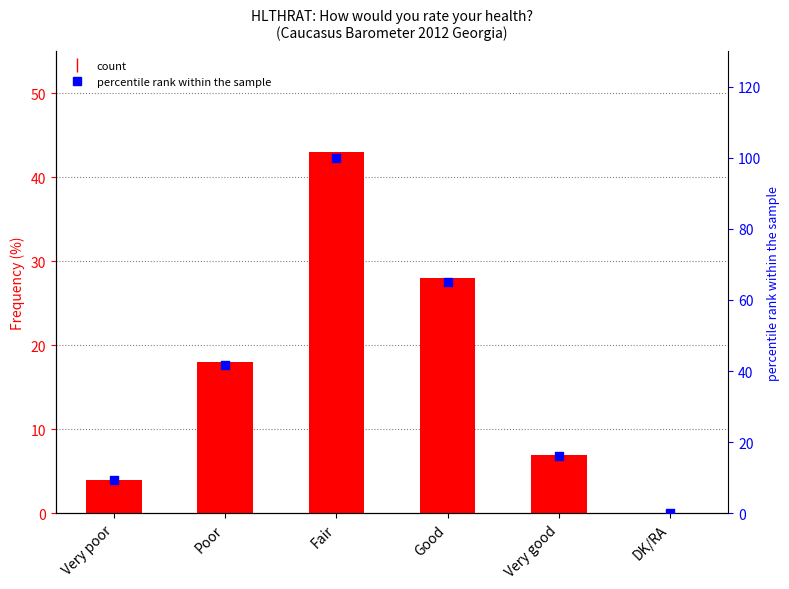

Which series has the widest spread of Y values?

percentile rank within the sample